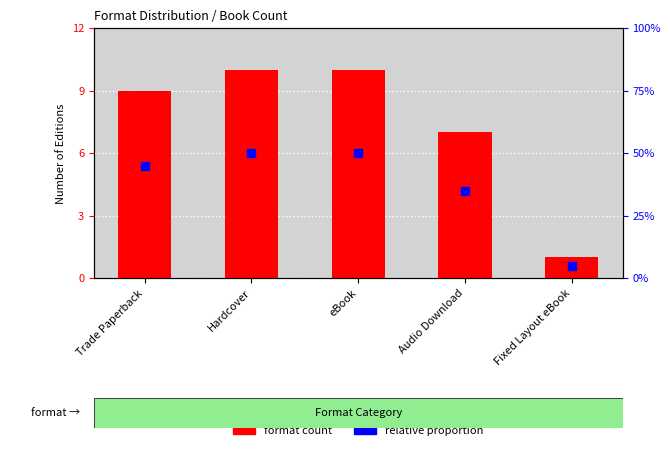

Is the value of format count at Audio Download greater than the value of relative proportion at Fixed Layout eBook?

Yes